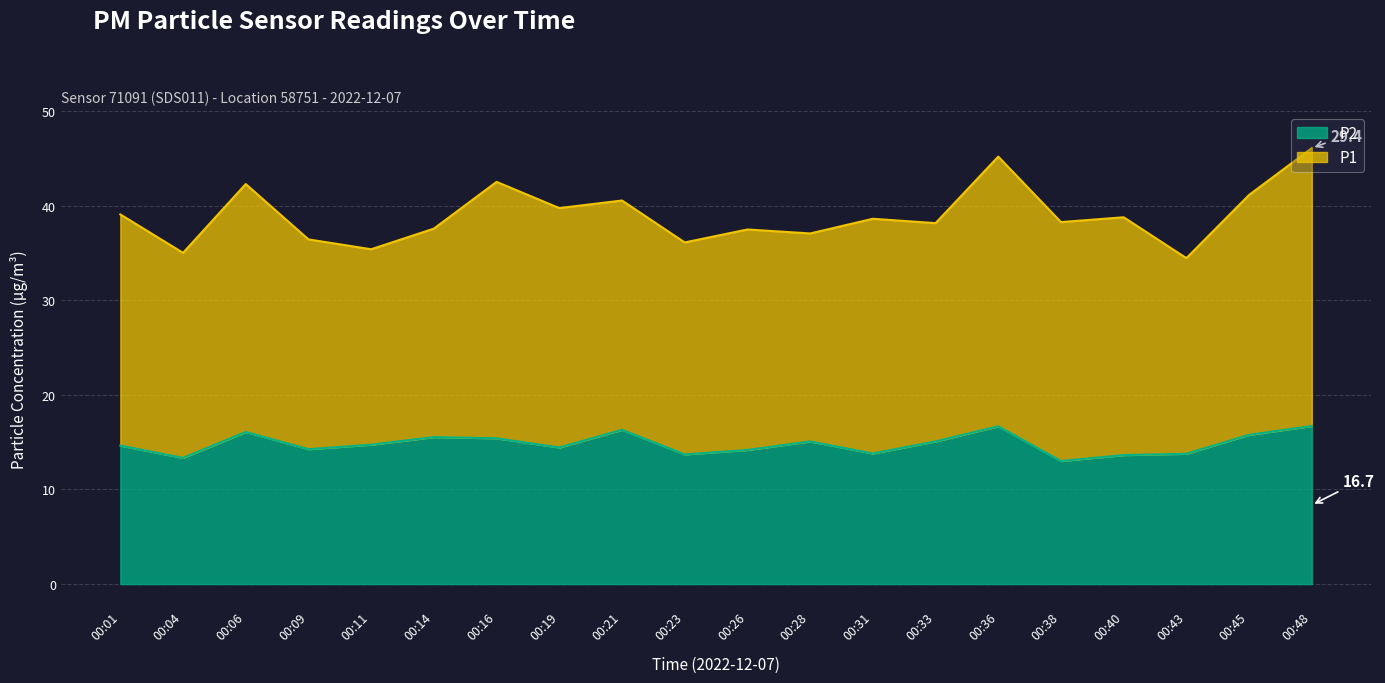

Is it true that P2 equals 13.0 at 00:38?

True